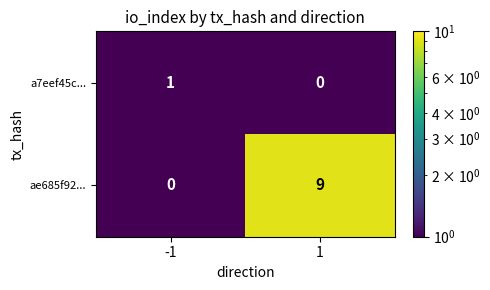

At how many categories does at least one series exceed 7?

1